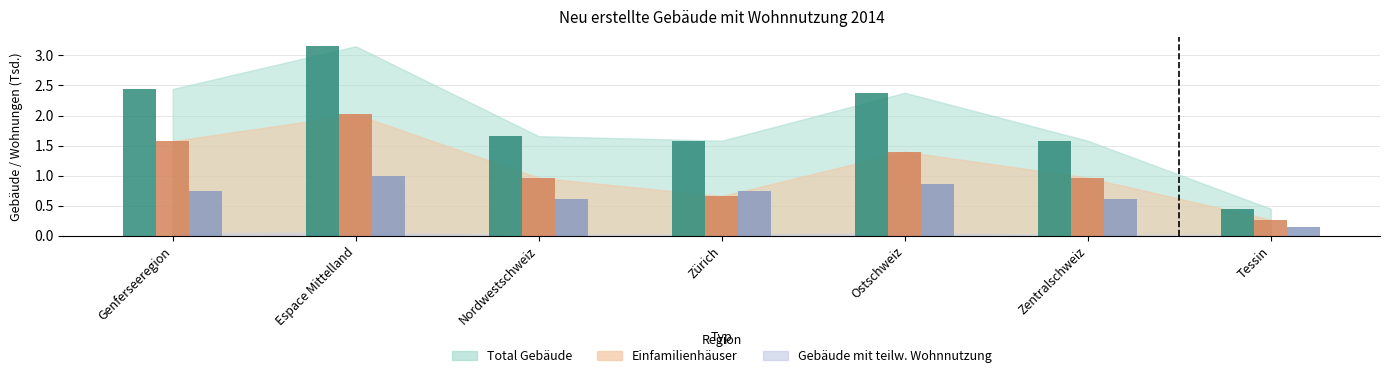

At which category does the chart reach its minimum across all series?

Tessin